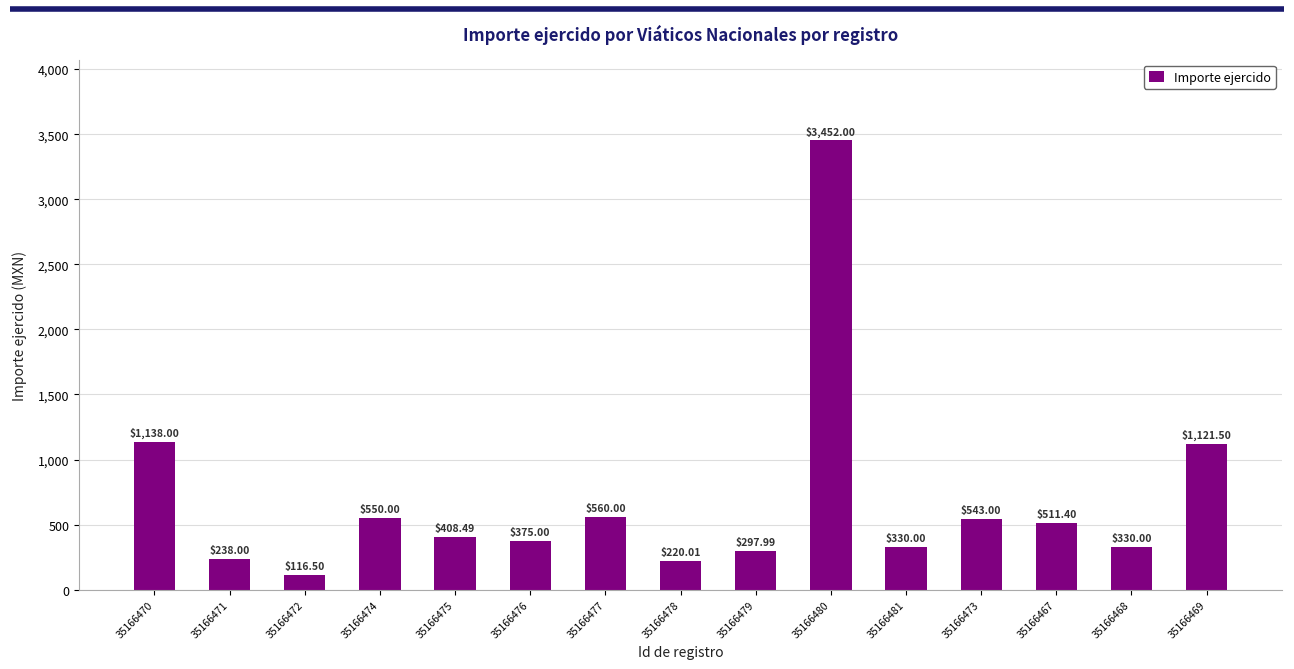

Count the number of values greater than 408.

8